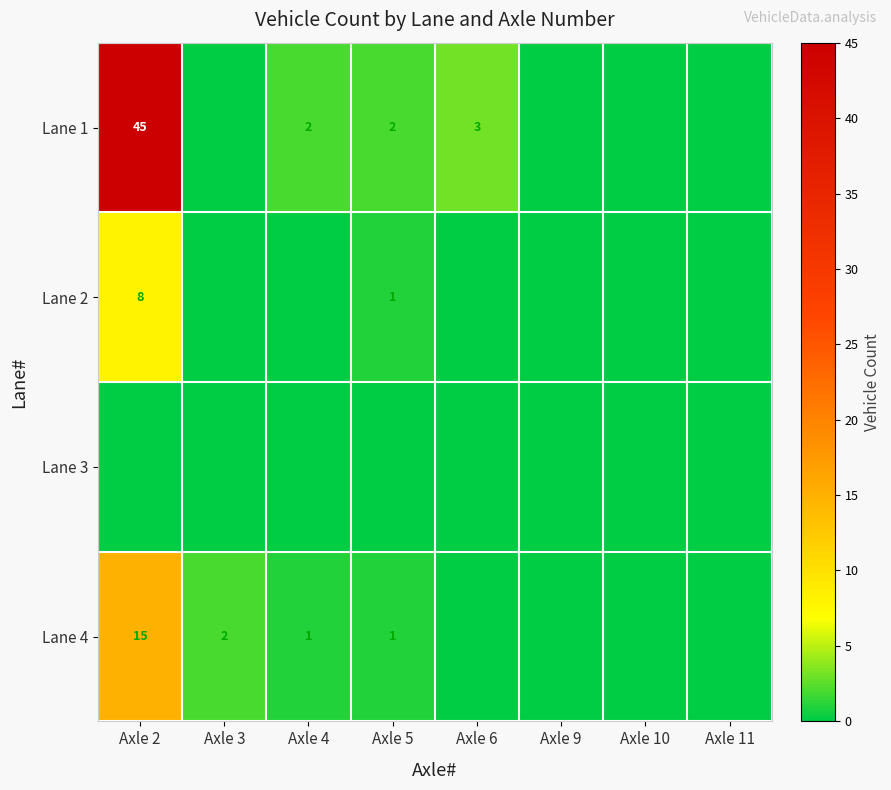

True or false: Lane 1 has a value of 3 at Axle 5.

False